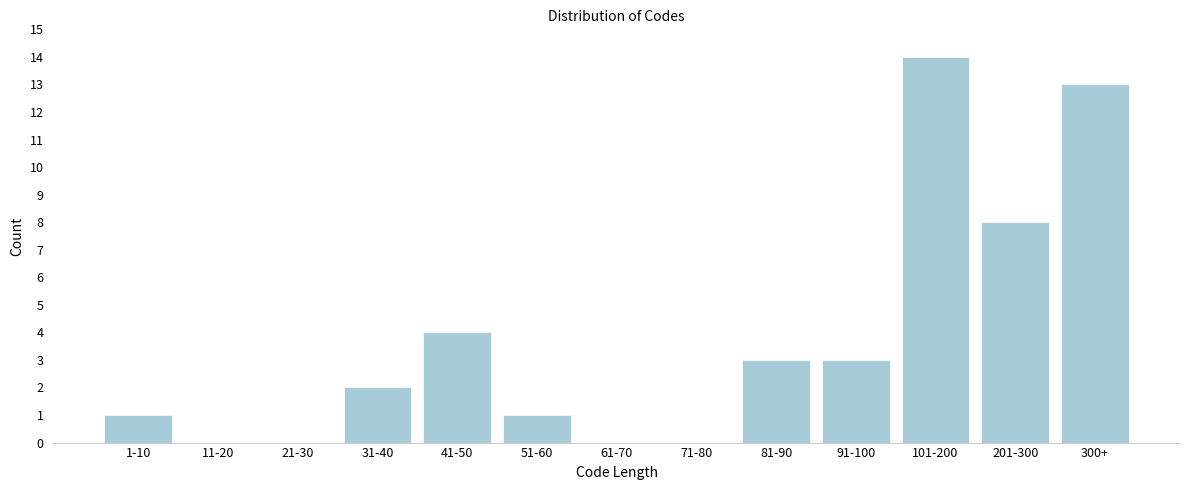

Reading right to left, list all the values displayed in this chart.

300+=13	201-300=8	101-200=14	91-100=3	81-90=3	71-80=0	61-70=0	51-60=1	41-50=4	31-40=2	21-30=0	11-20=0	1-10=1